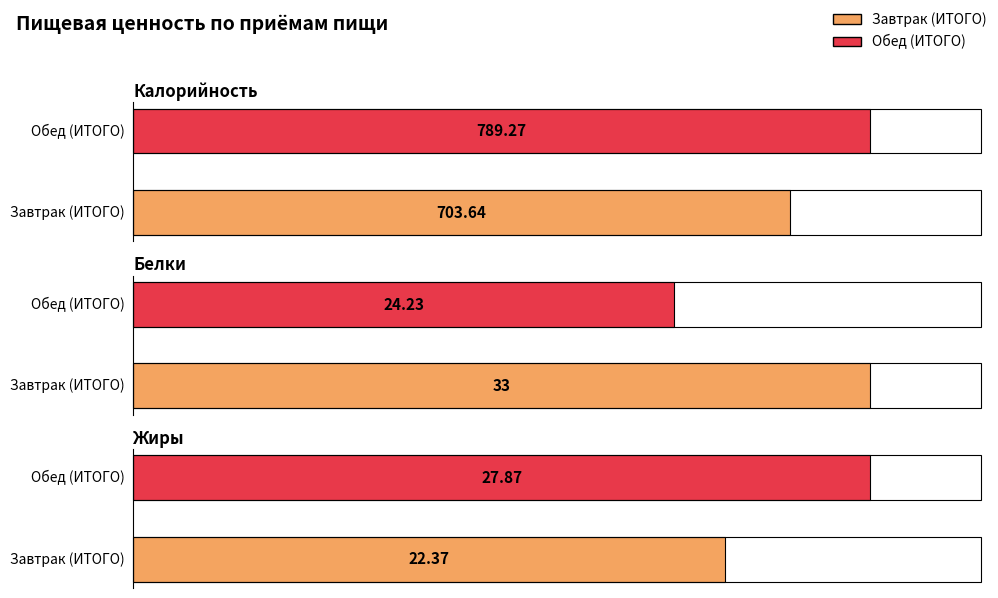

What is the sum of the Калорийность values at Обед (ИТОГО) and Завтрак (ИТОГО)?

1492.9